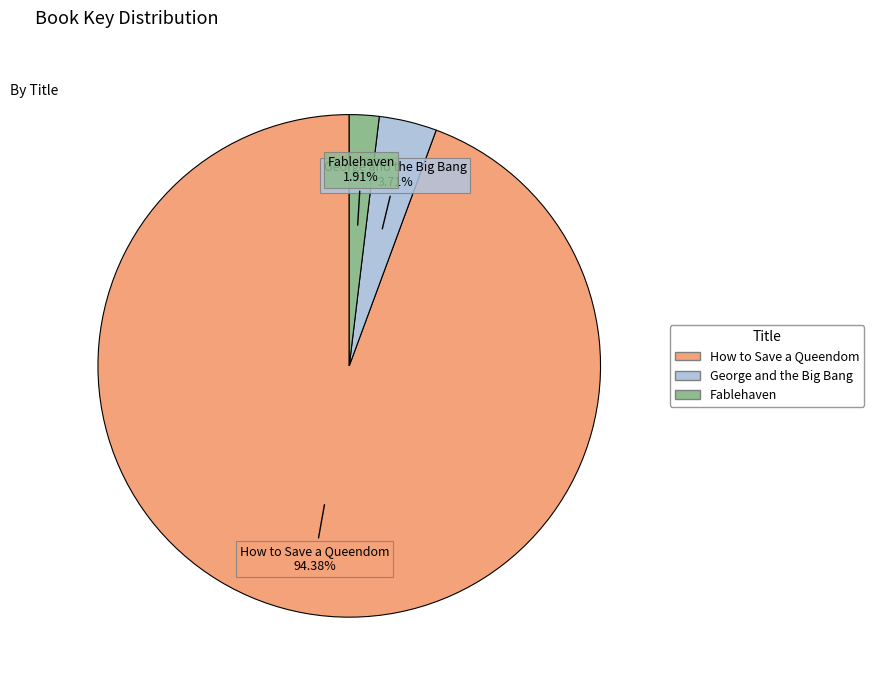

To the nearest percent, what percentage of the pie is How to Save a Queendom?

94%